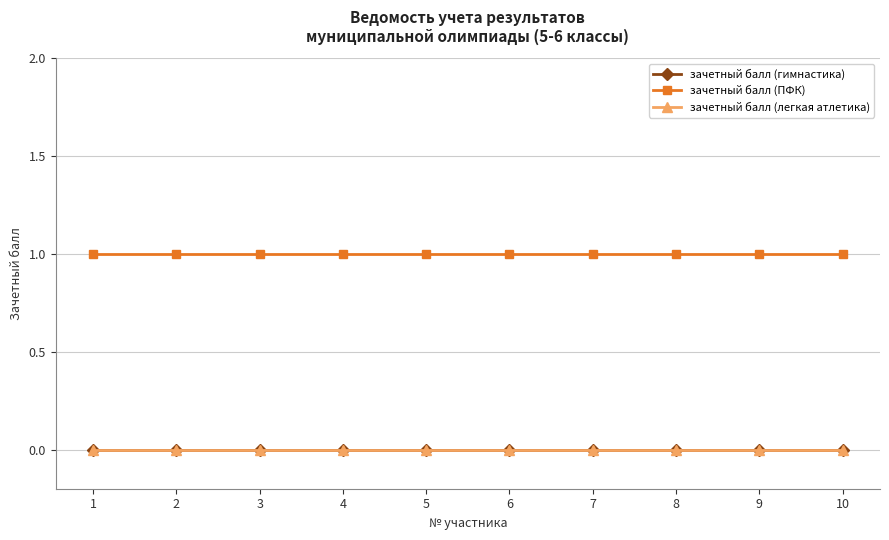

Is this an area chart (filled region under the line)?

No